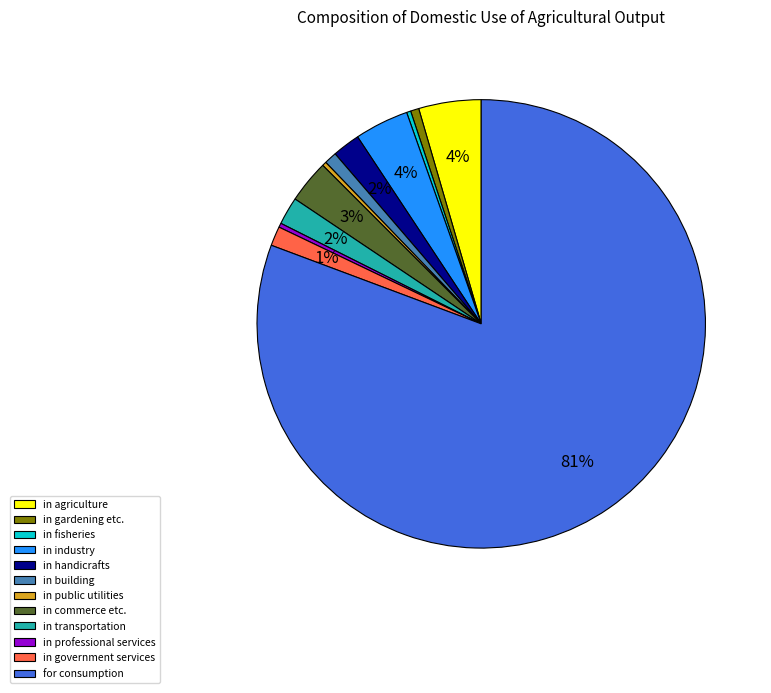

Which slice is the largest?

for consumption